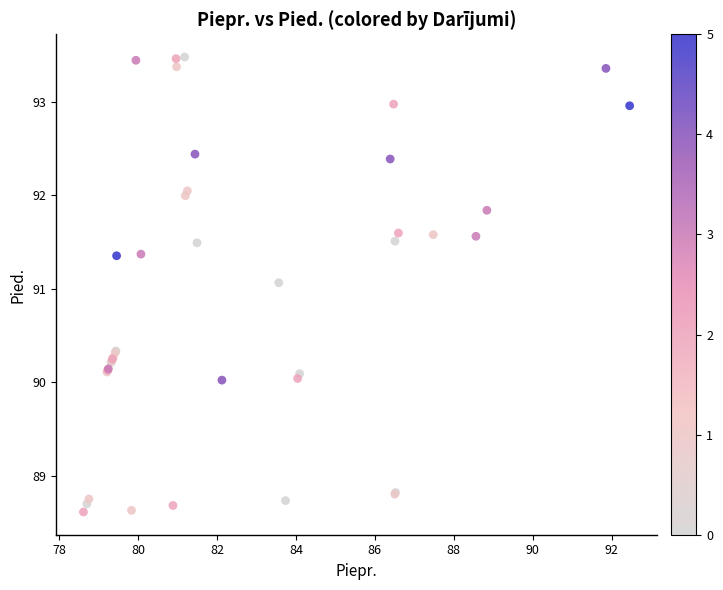

What Y value in the scatter plot is closest to 91?

91.1